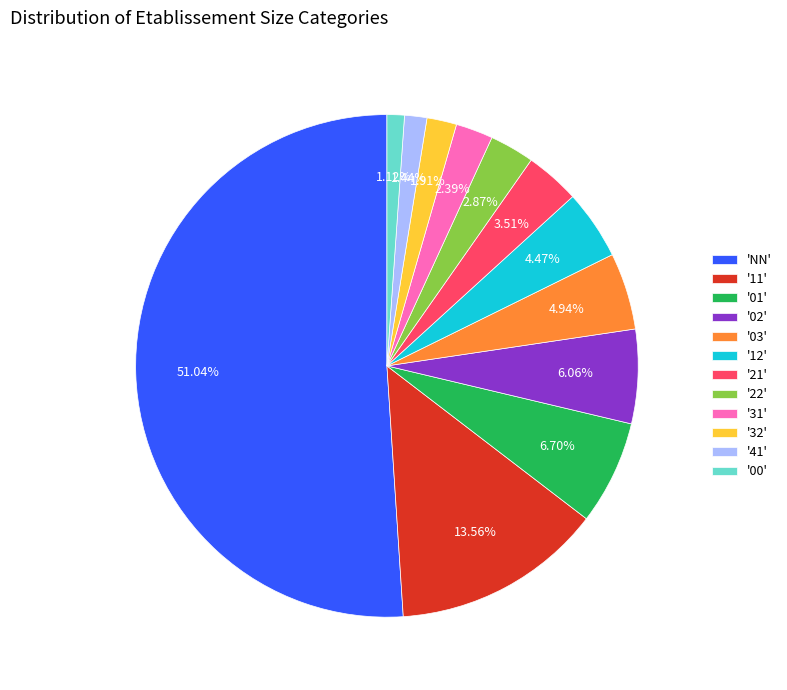

Which category has the biggest portion of the pie?

'NN'